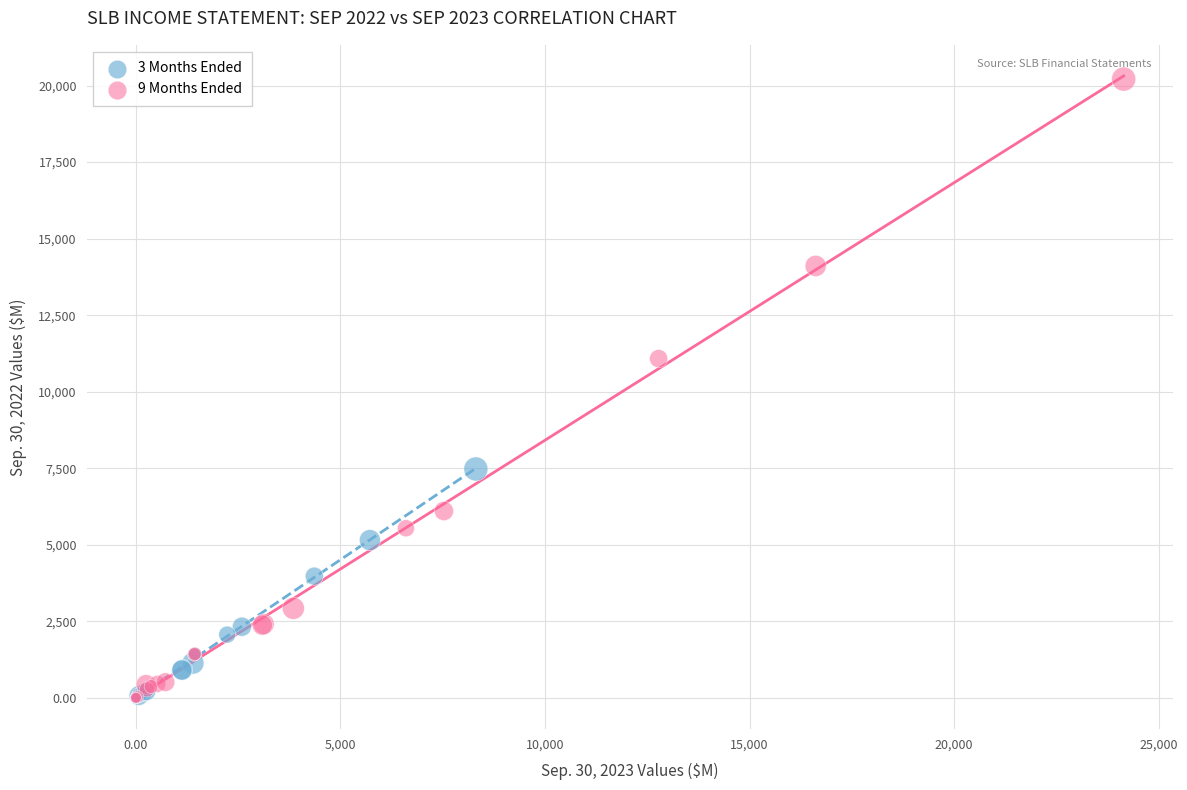

Which series has the largest Y range (max minus min)?

9 Months Ended